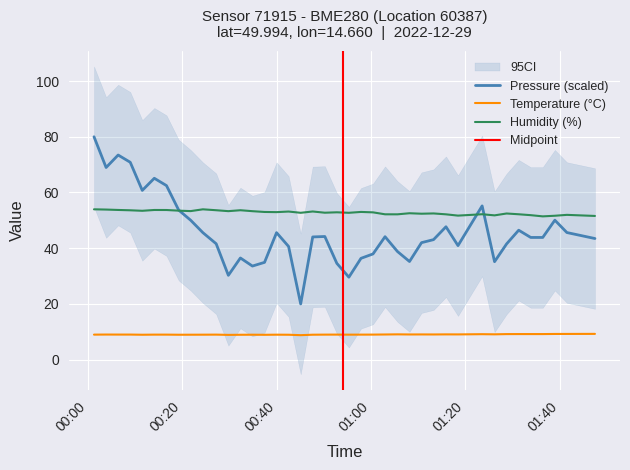

What is the highest value of the Humidity (%) series?

54.0